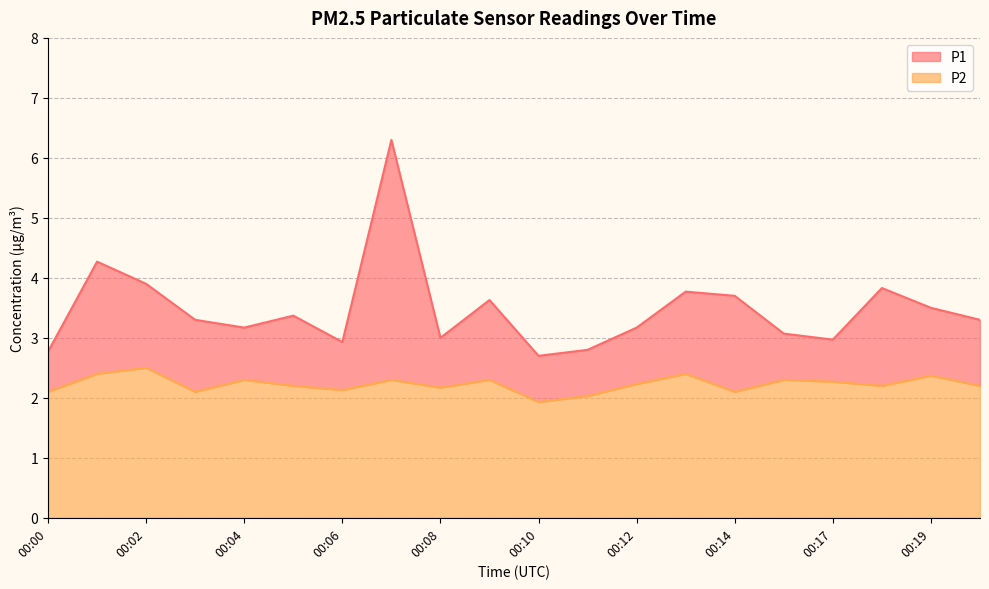

How many interior local valleys does the P2 series have?

6